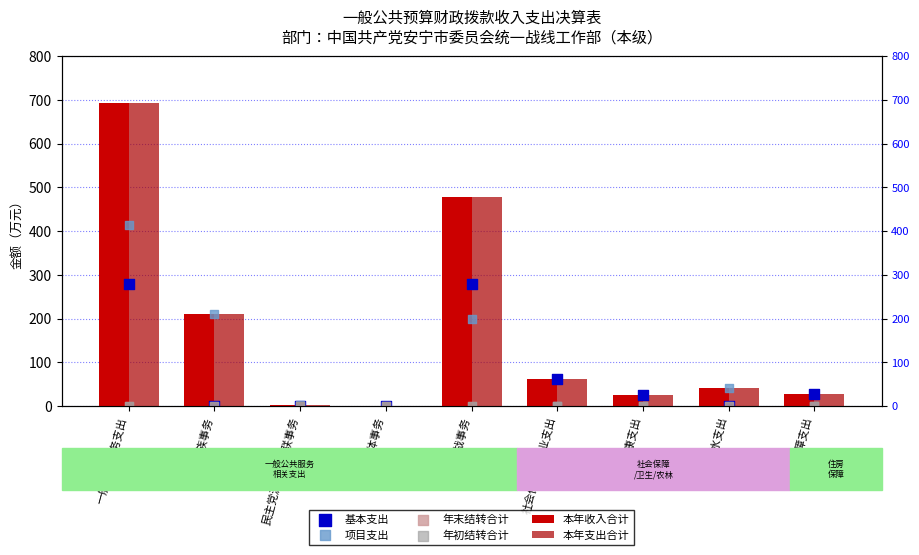

At how many categories does at least one series exceed 472?

2